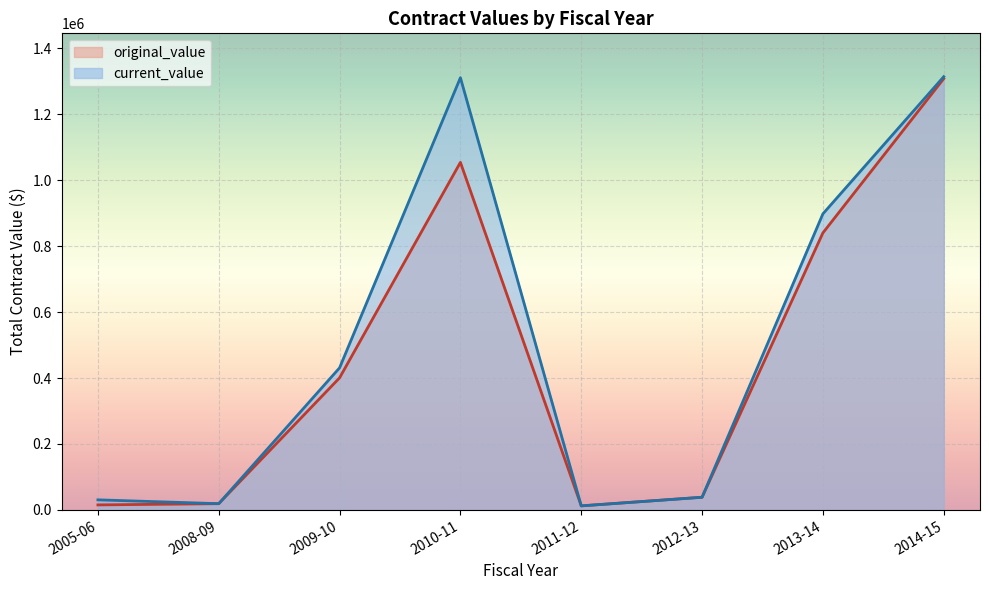

The value of current_value at 2009-10 is 430833.8. True or false?

True